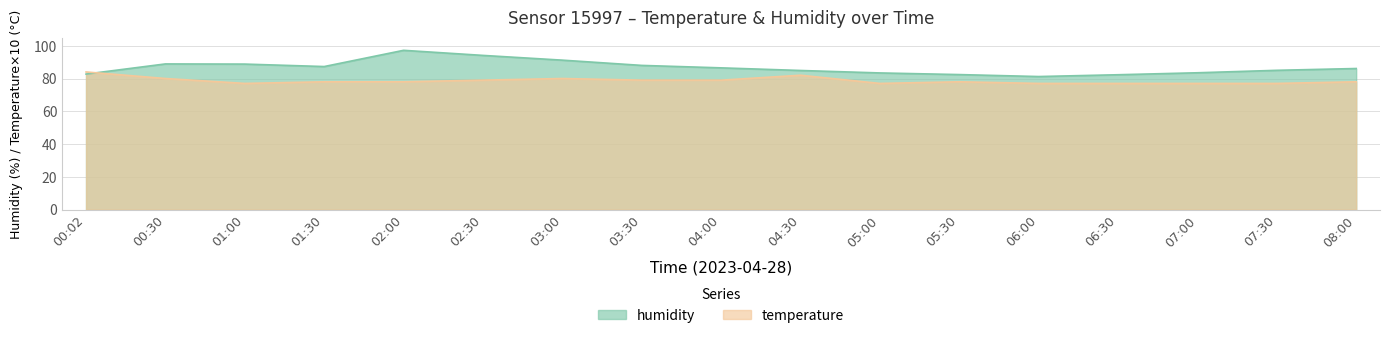

How many interior local peaks does the temperature series have?

3